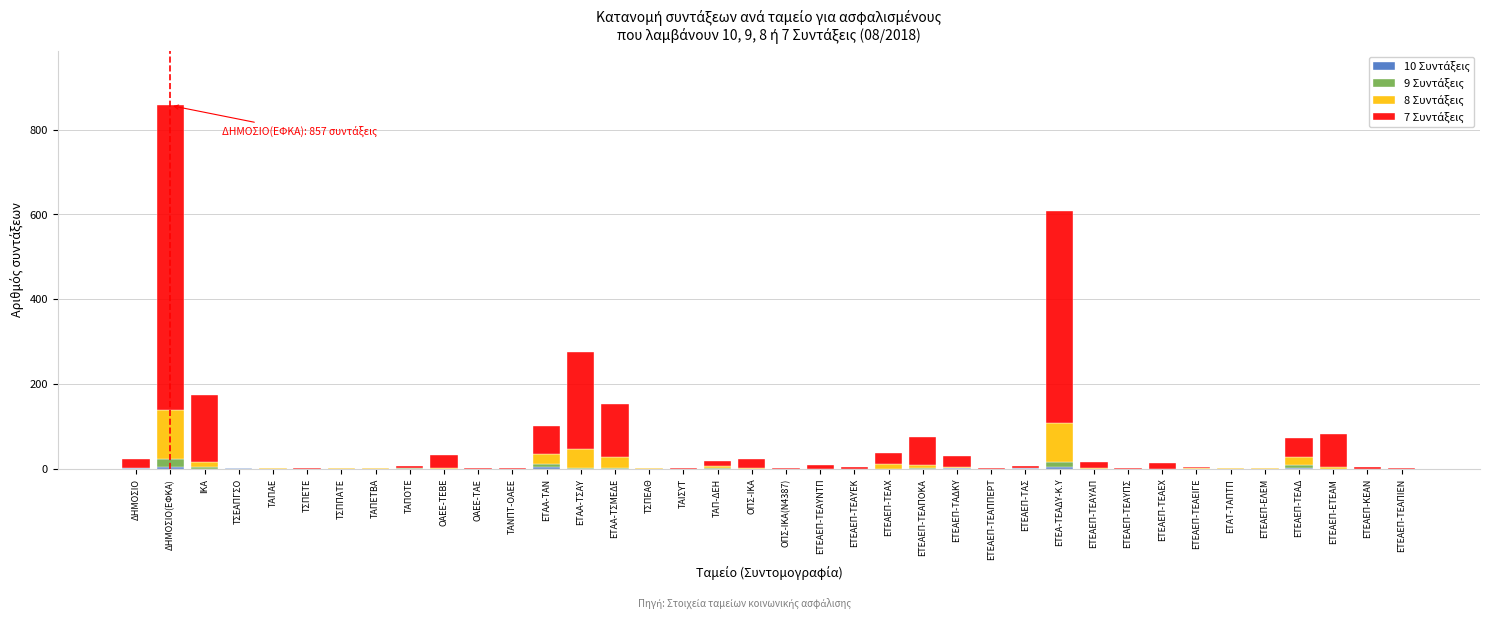

At which category is the sum across all series the highest?

ΔΗΜΟΣΙΟ(ΕΦΚΑ)